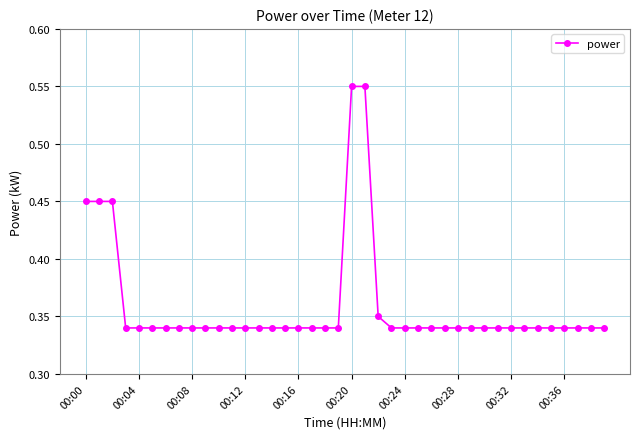

What is the sum of all values?

14.4